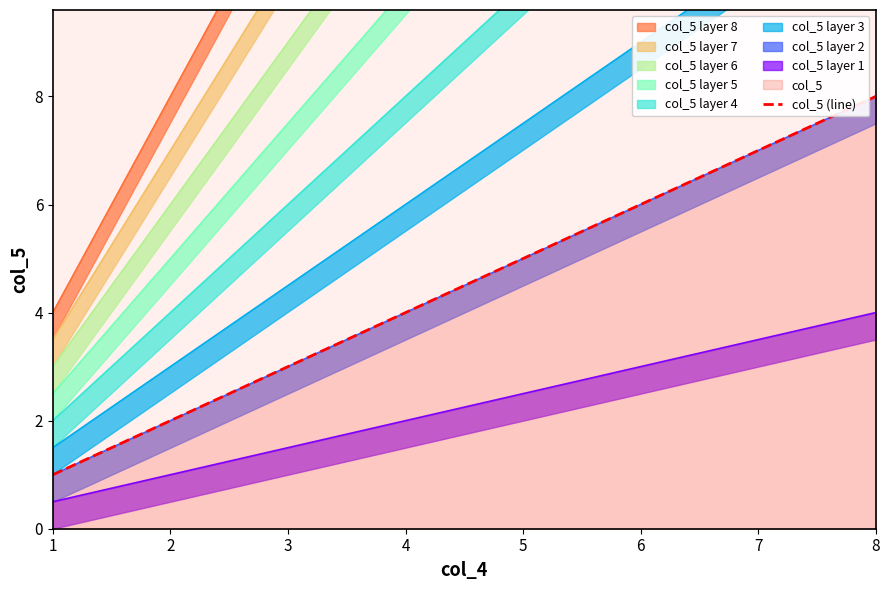

What is the maximum value shown in the chart?

8